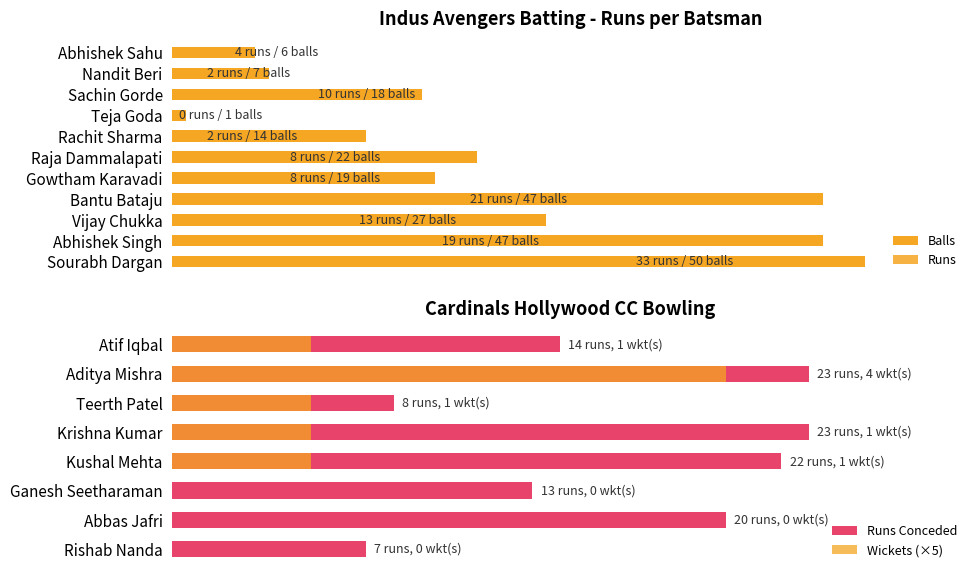

At which category is the sum across all series the highest?

Sourabh Dargan